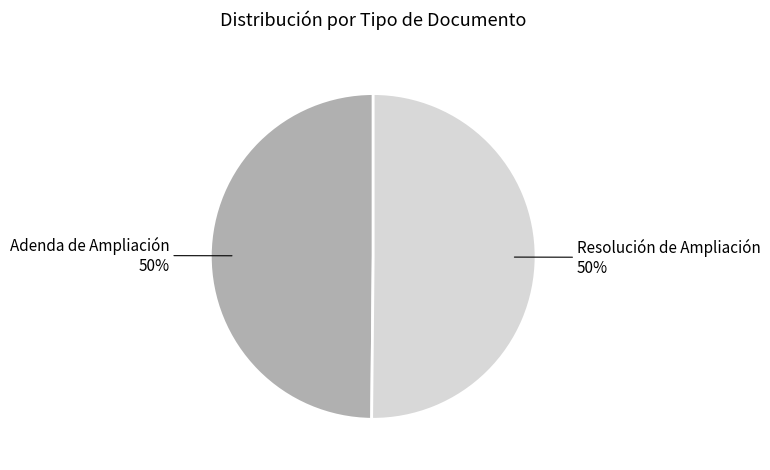

Combined, do Adenda de Ampliación and Resolución de Ampliación account for over 50%?

Yes